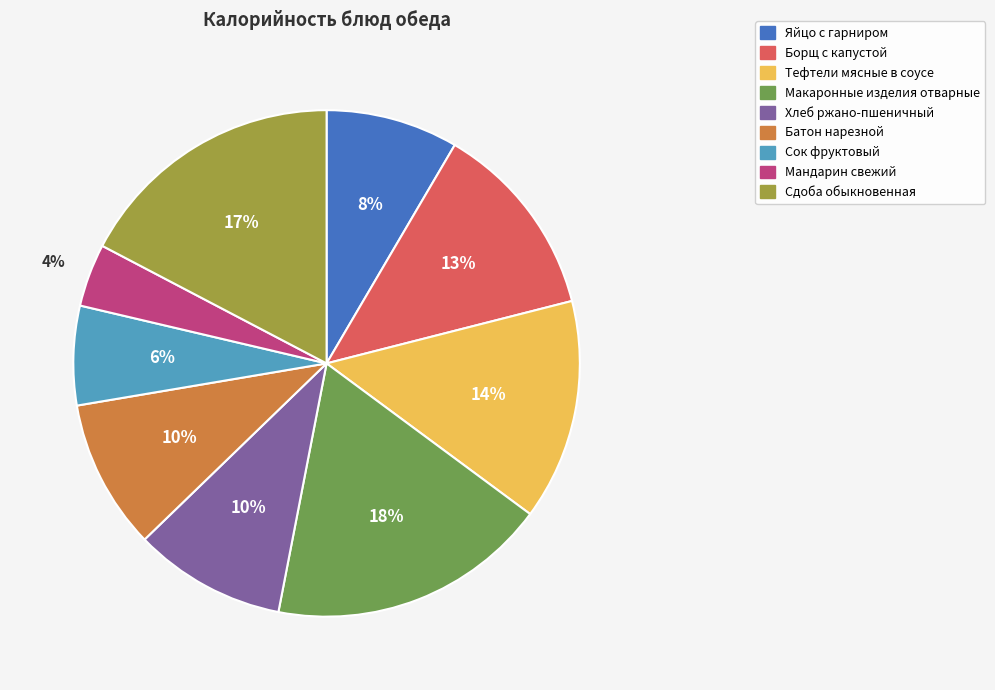

Between Батон нарезной and Макаронные изделия отварные, which is larger?

Макаронные изделия отварные